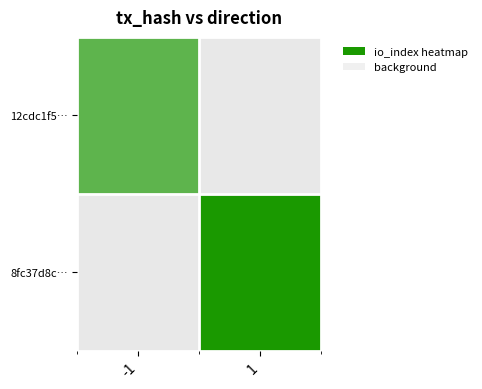

Reading right to left, extract all data points from this chart.

12cdc1f504af146edcabae762f6bacd00b95d0c: io_index=21	direction=-1
8fc37d8c5008e436e83180a02154141ab170144: io_index=31	direction=1